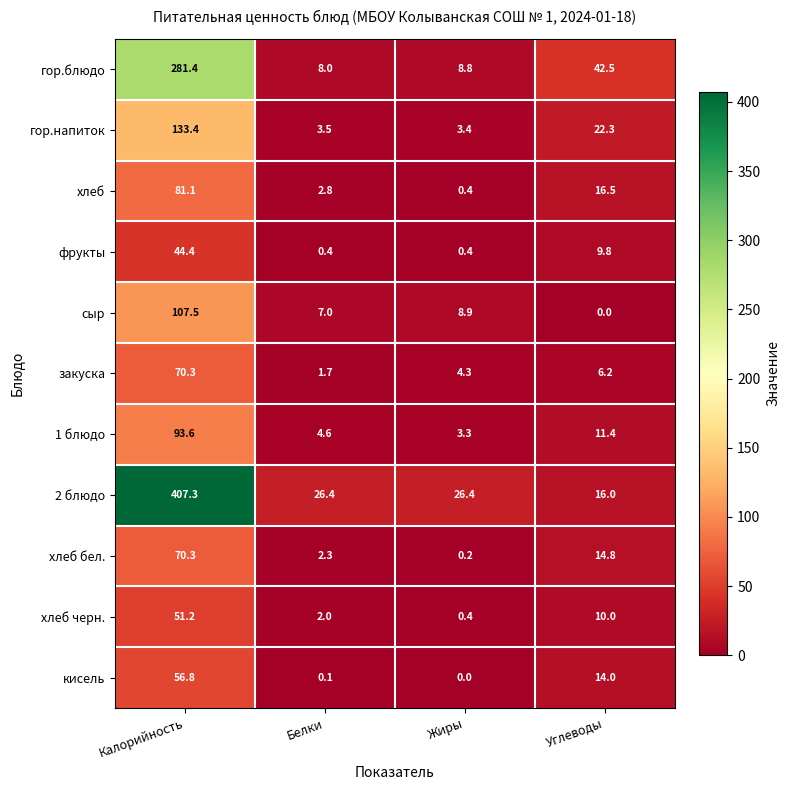

At how many categories does at least one series exceed 335?

1